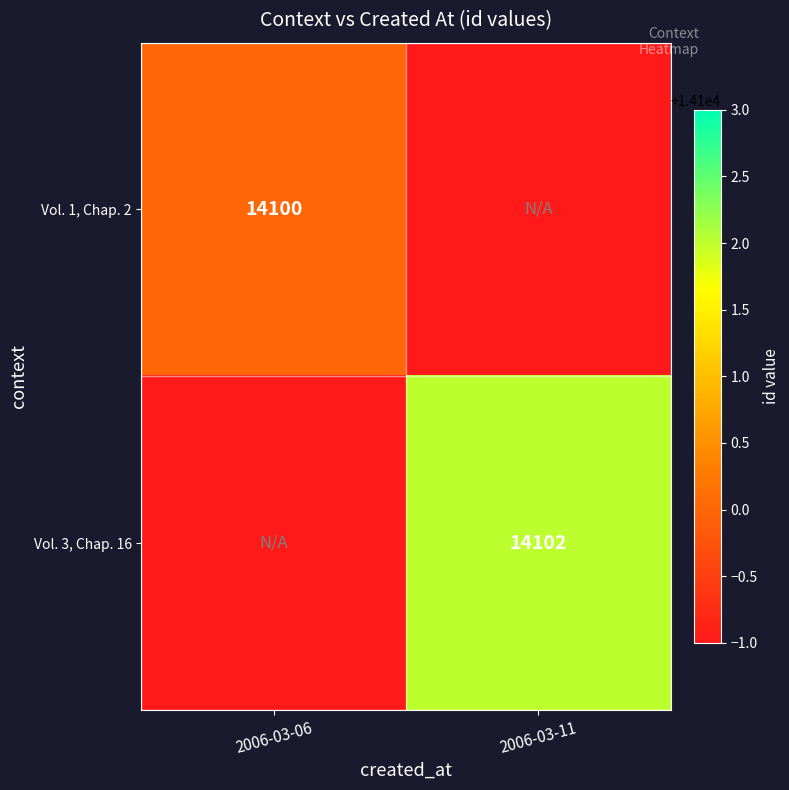

The value of Vol. 3, Chap. 16 at 2006-03-11 is 14102. True or false?

True